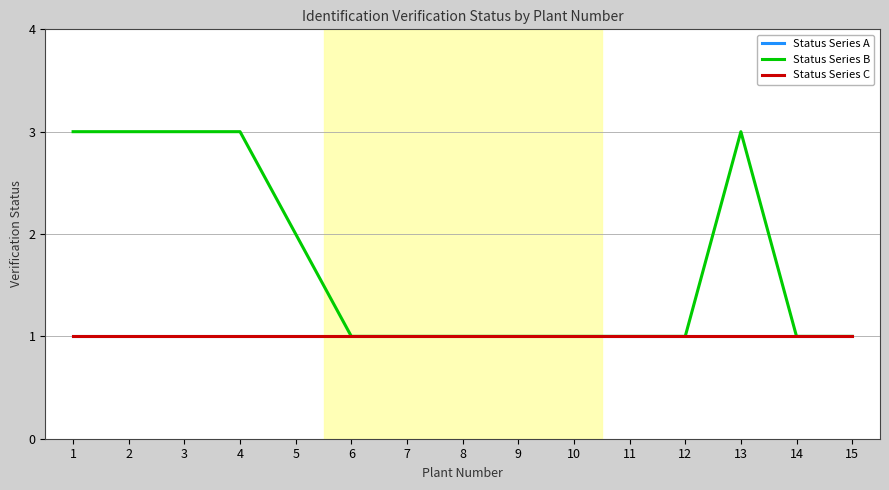

Is it true that Status Series B equals 0 at 6?

False